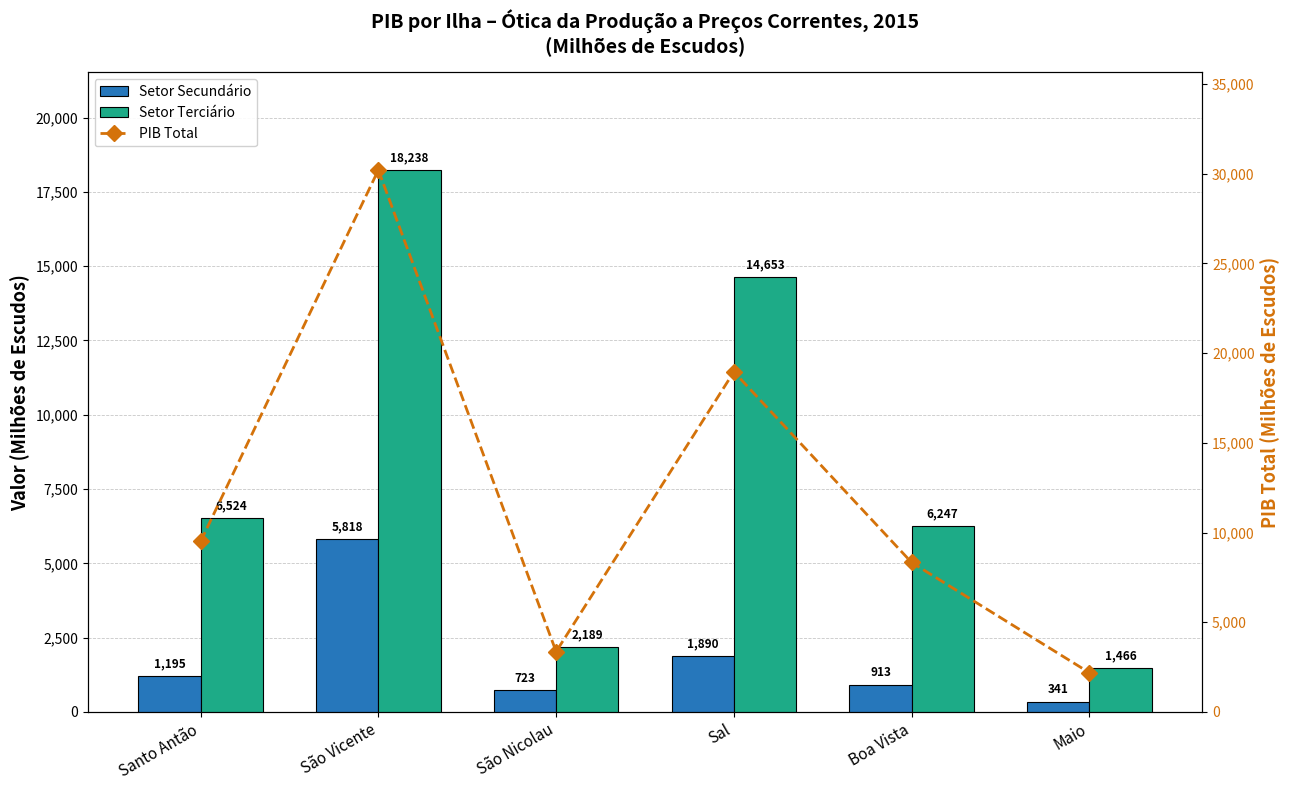

What is the maximum value shown in the chart?

30210.5